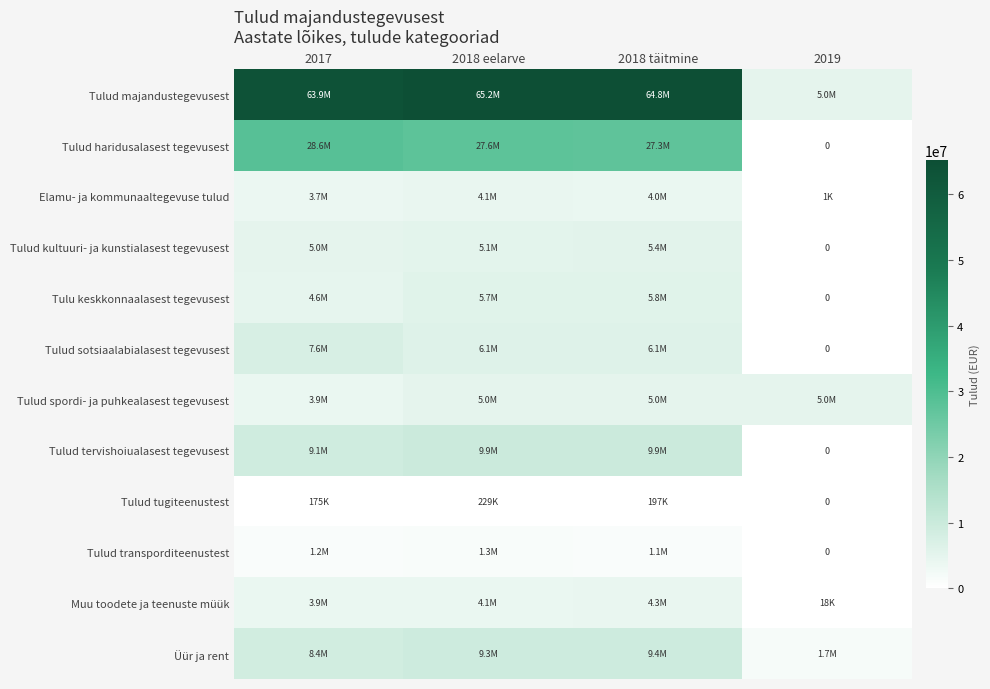

The Tulud tervishoiualasest tegevusest series shows -3216044.6 at 2019. True or false?

False